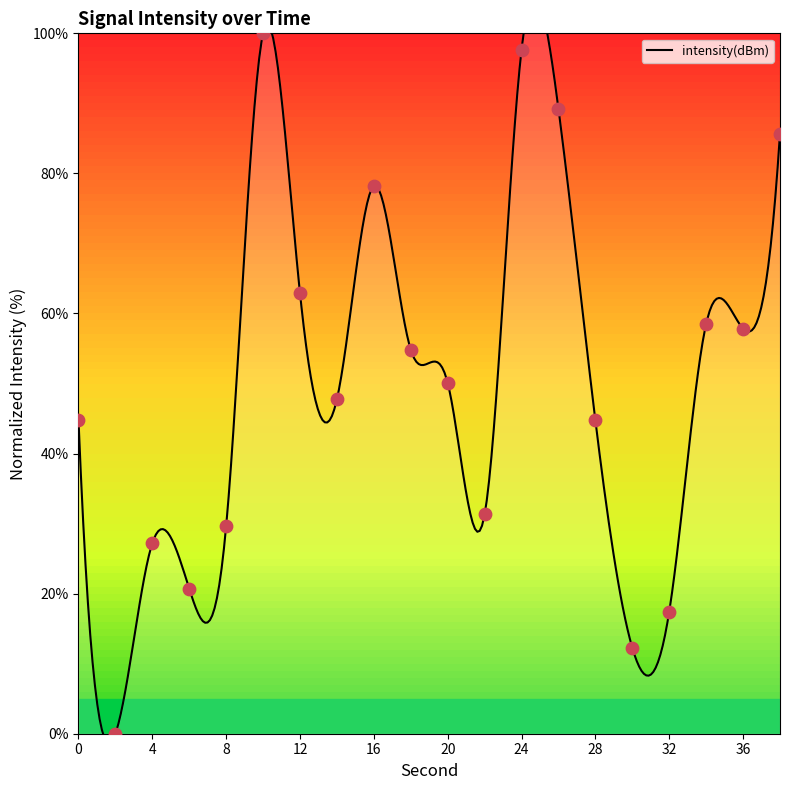

Approximately how many times larger is the value at 26 compared to 28?

2.0